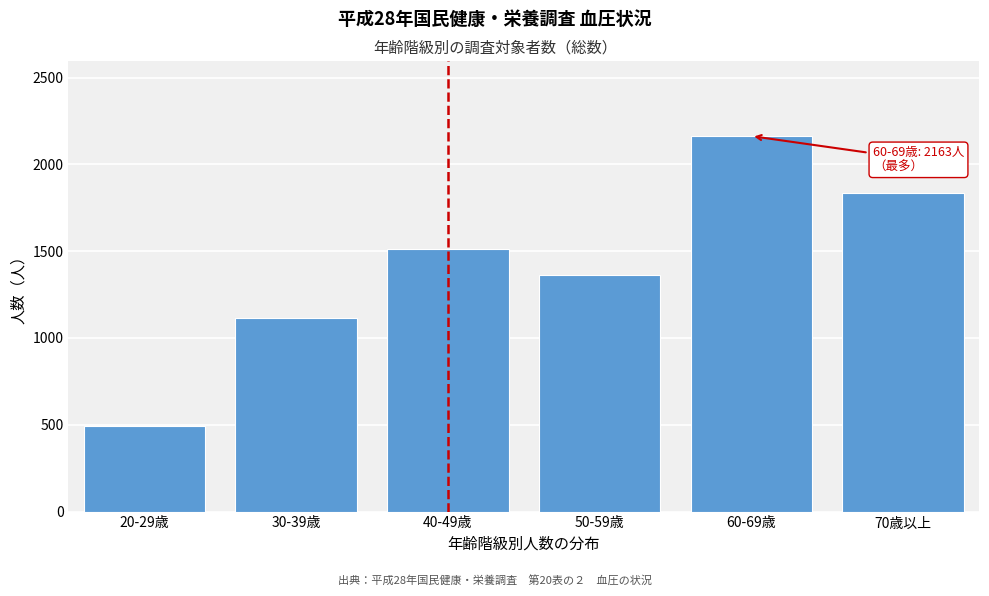

Reading left to right, transcribe all the data shown in this chart.

494	1117	1514	1365	2163	1833